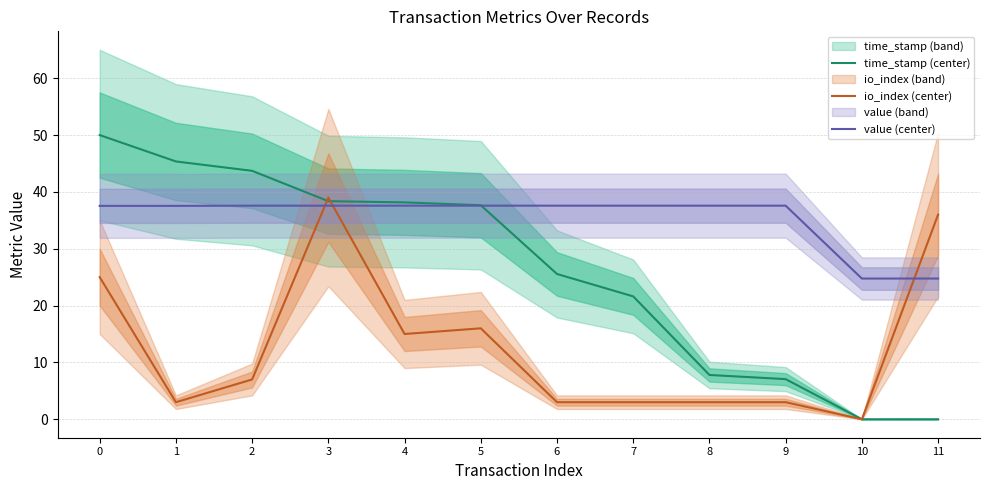

What is the approximate value of time_stamp (center) at 6?

25.6